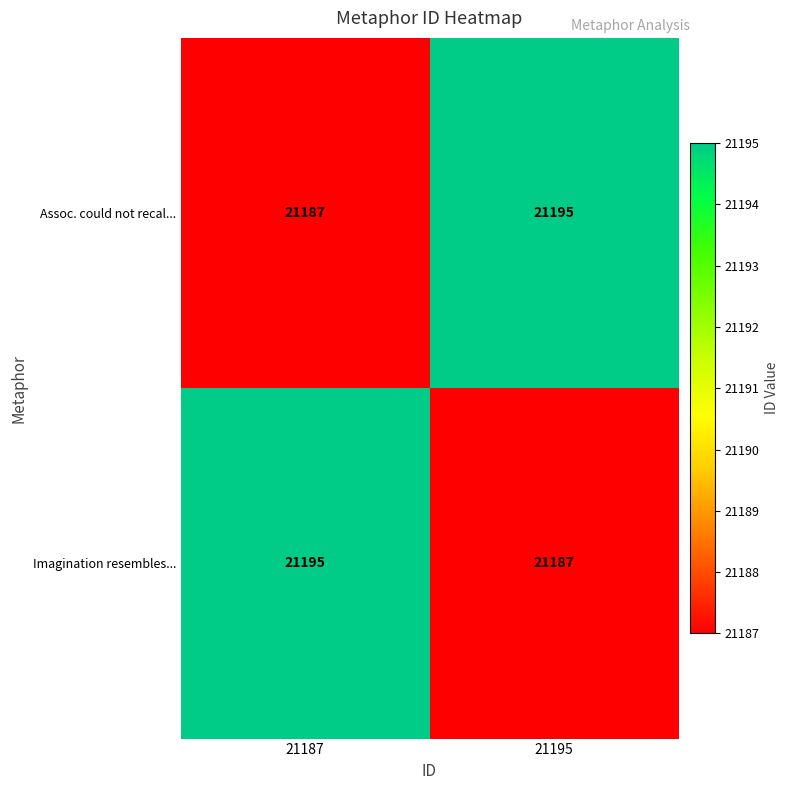

What is the difference between the maximum and minimum values in the Assoc. could not recal... series?

8